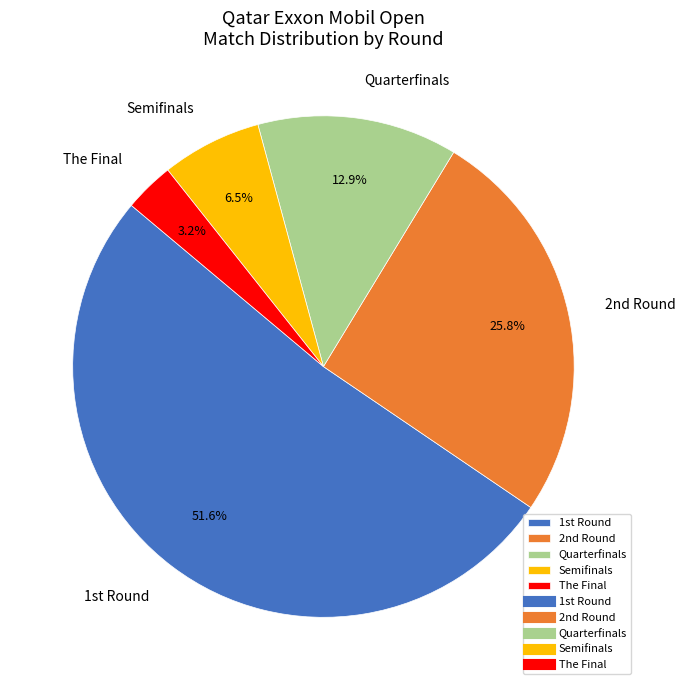

To the nearest percent, what is the average slice percentage?

20%